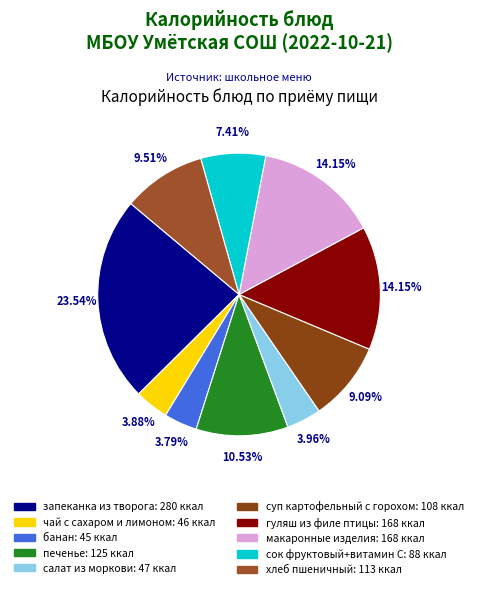

What percentage do банан and печенье together represent?

14.3%